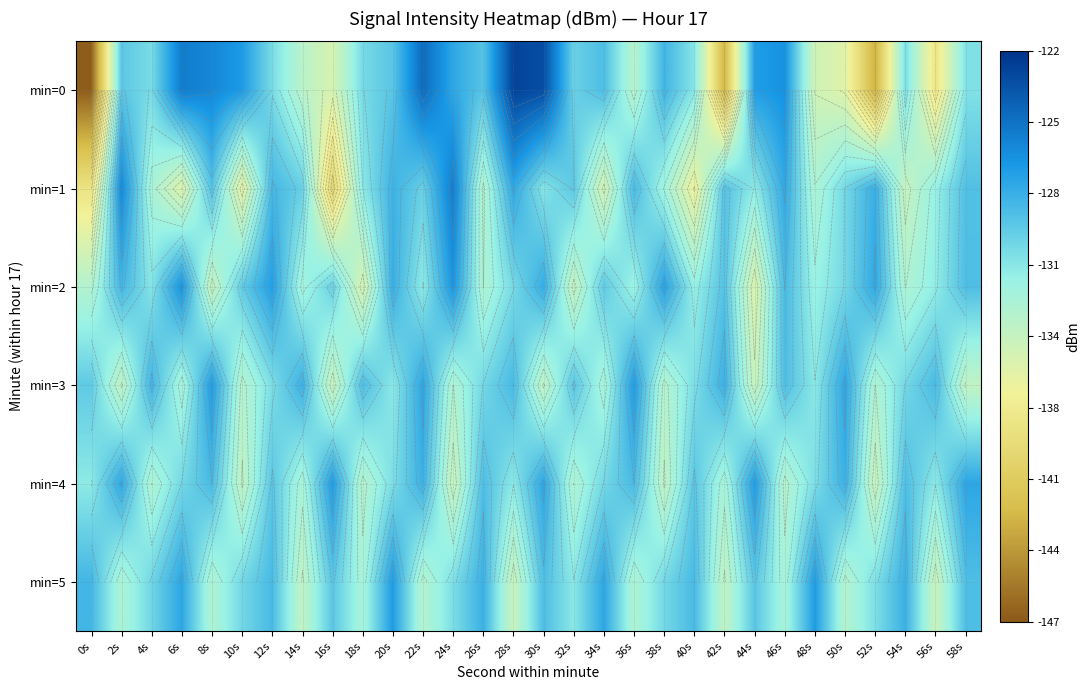

Read the min=4 value at 54s.

-129.1